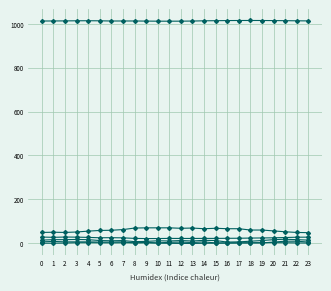

How many data points does each series have?

24